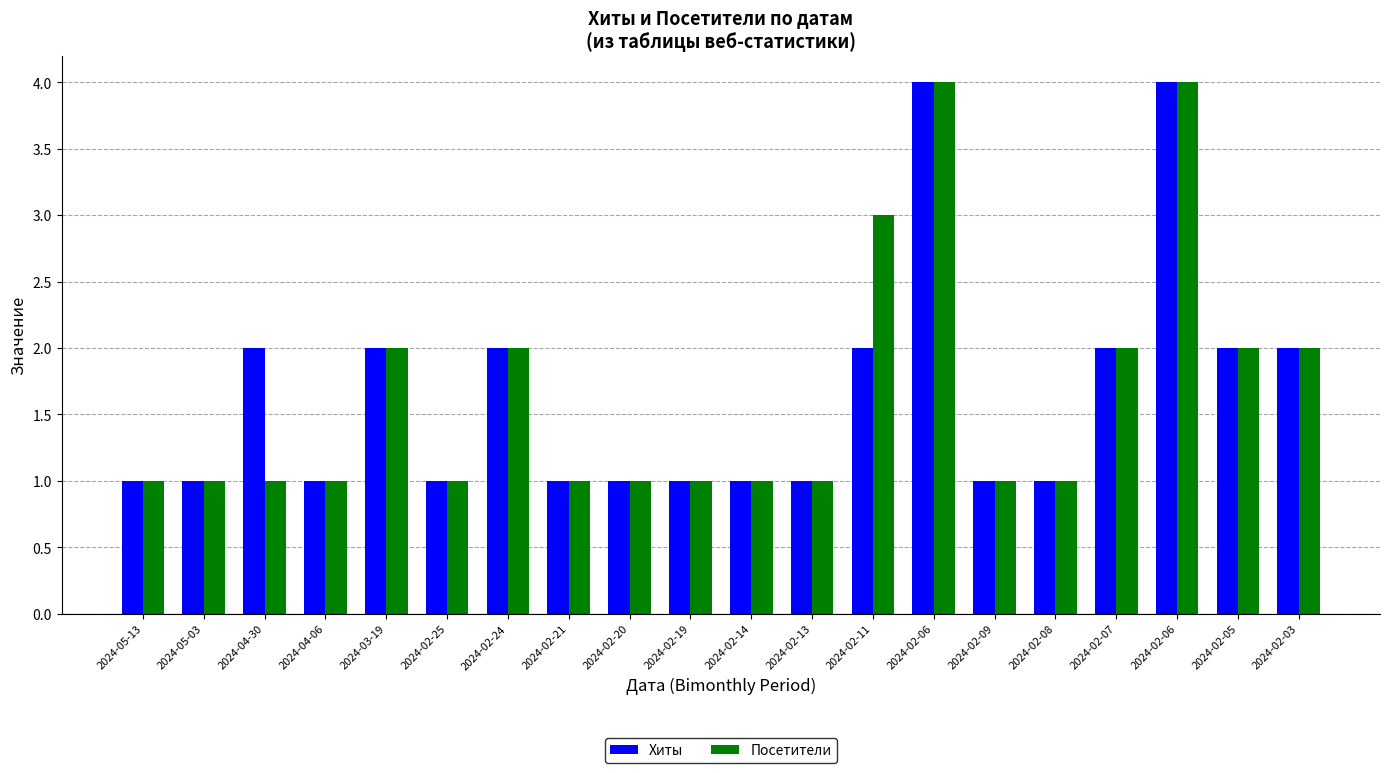

How many distinct data groups are displayed?

2